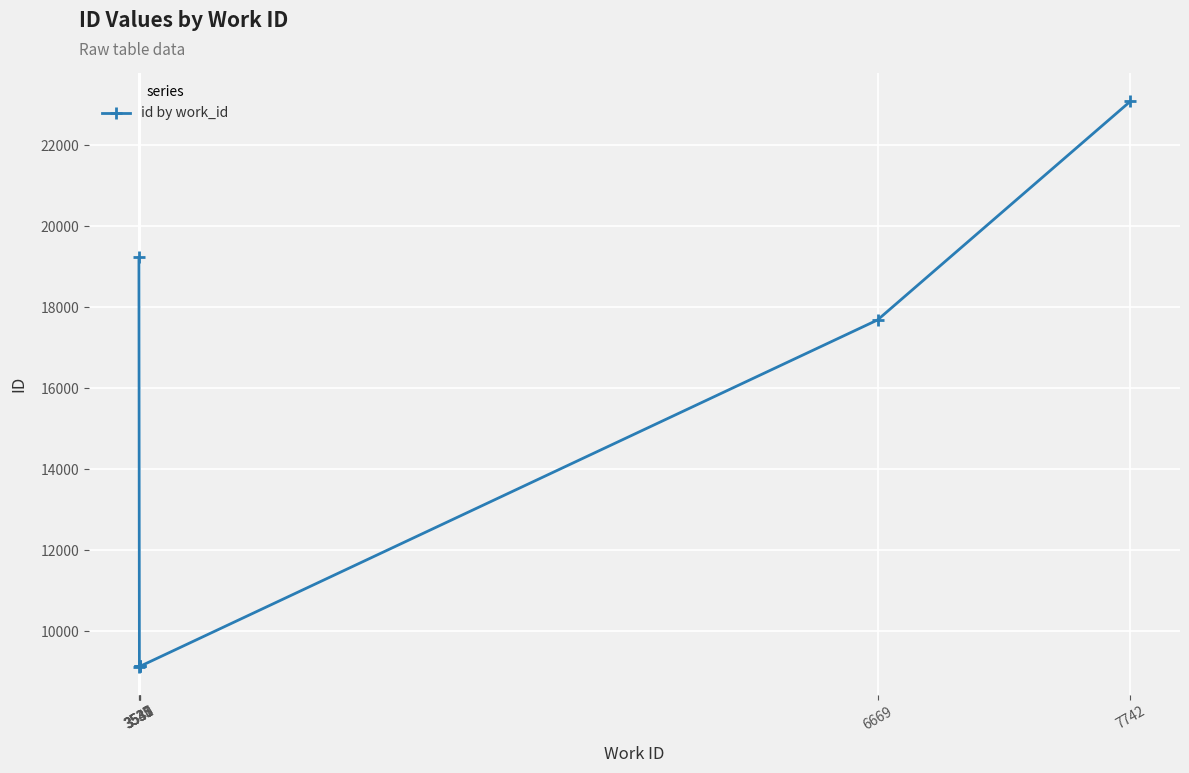

Where does the data first go above 9133?

3535